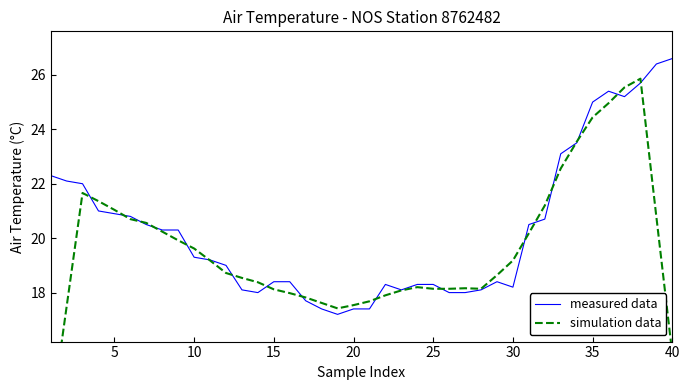

Rank the series by their average value, from lowest to highest.

simulation data, measured data